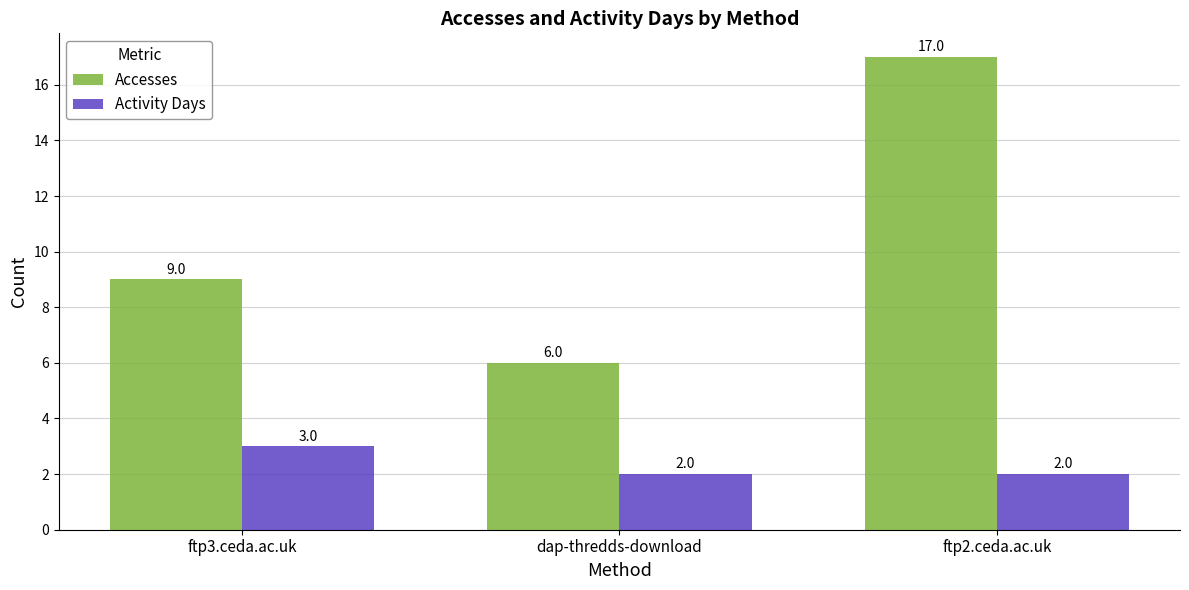

At which label is Accesses closest to 11?

ftp3.ceda.ac.uk